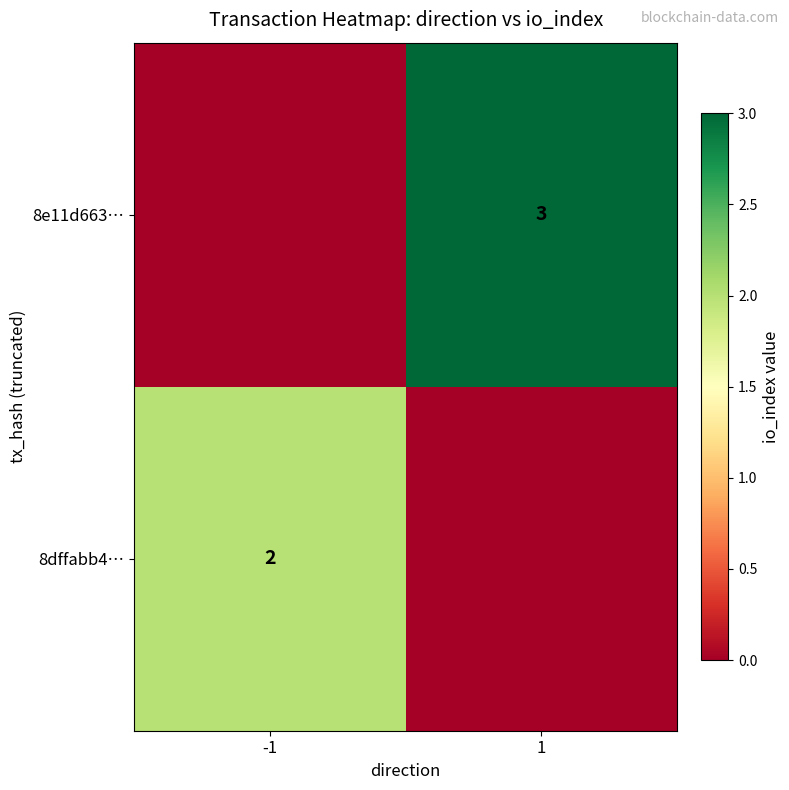

The 8e11d663… series shows 3 at 1. True or false?

True